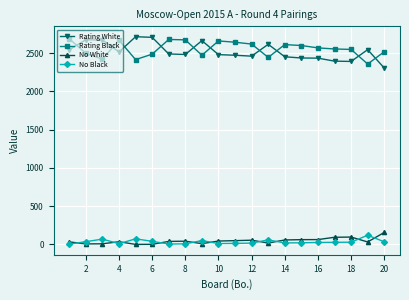

What is the minimum value for Rating Black?

2357